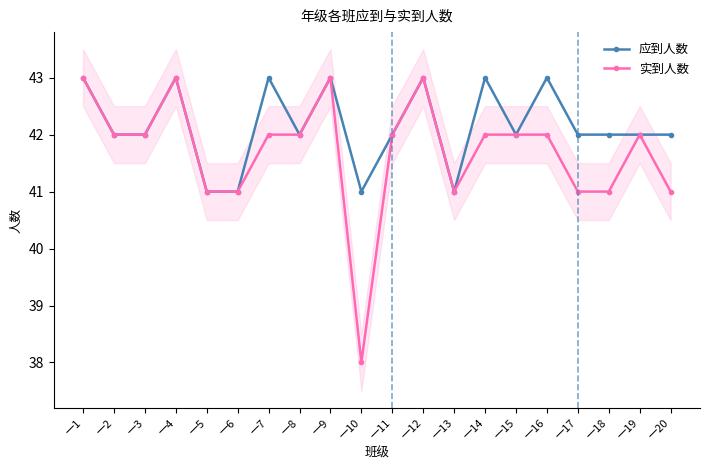

Reading left to right, what are all the values shown in this chart?

应到人数: 一1=43	一2=42	一3=42	一4=43	一5=41	一6=41	一7=43	一8=42	一9=43	一10=41	一11=42	一12=43	一13=41	一14=43	一15=42	一16=43	一17=42	一18=42	一19=42	一20=42
实到人数: 一1=43	一2=42	一3=42	一4=43	一5=41	一6=41	一7=42	一8=42	一9=43	一10=38	一11=42	一12=43	一13=41	一14=42	一15=42	一16=42	一17=41	一18=41	一19=42	一20=41